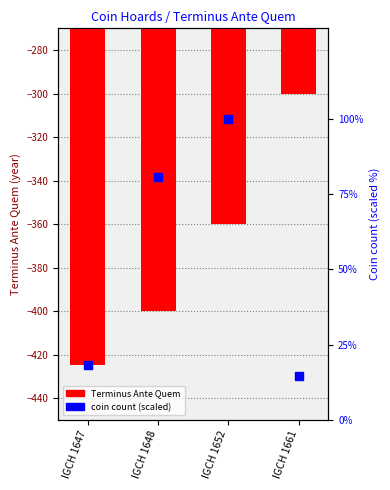

Which series has the widest spread of Y values?

Terminus Ante Quem